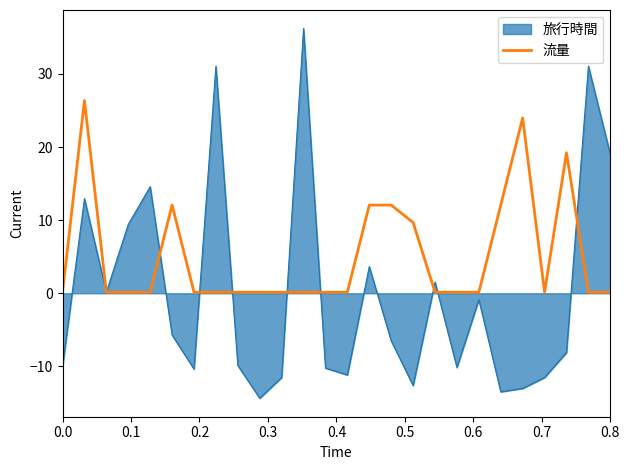

Does the chart have visible grid lines?

No